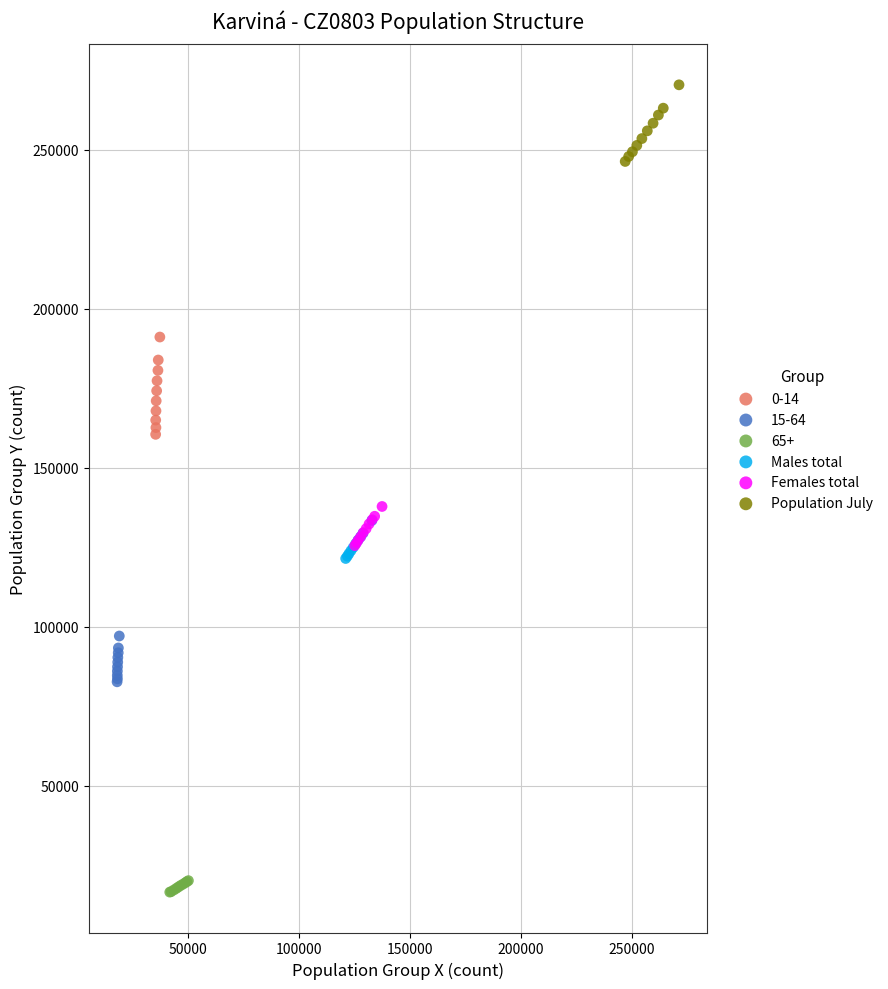

Which series reaches the maximum Y coordinate?

Population July